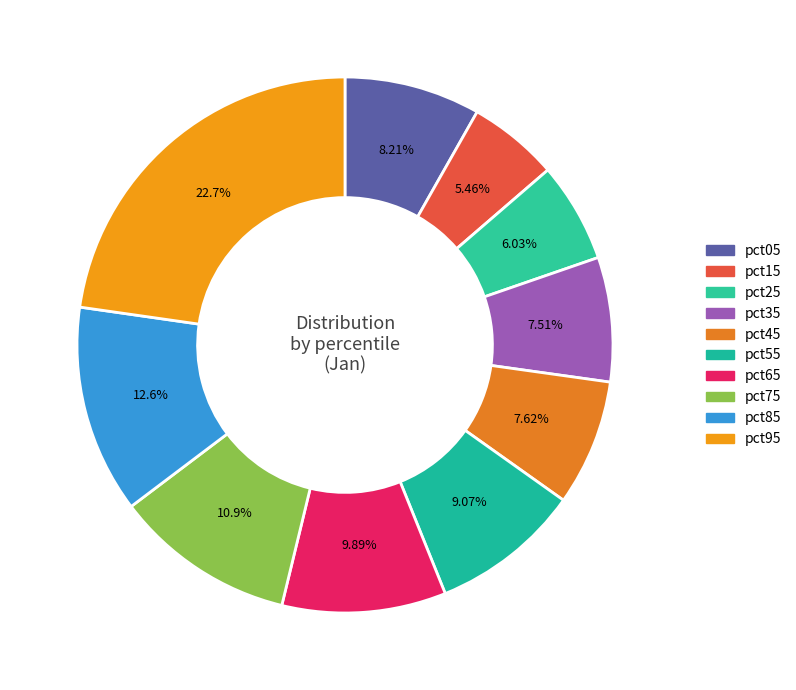

Is the sum of pct55 and pct15 greater than half?

No